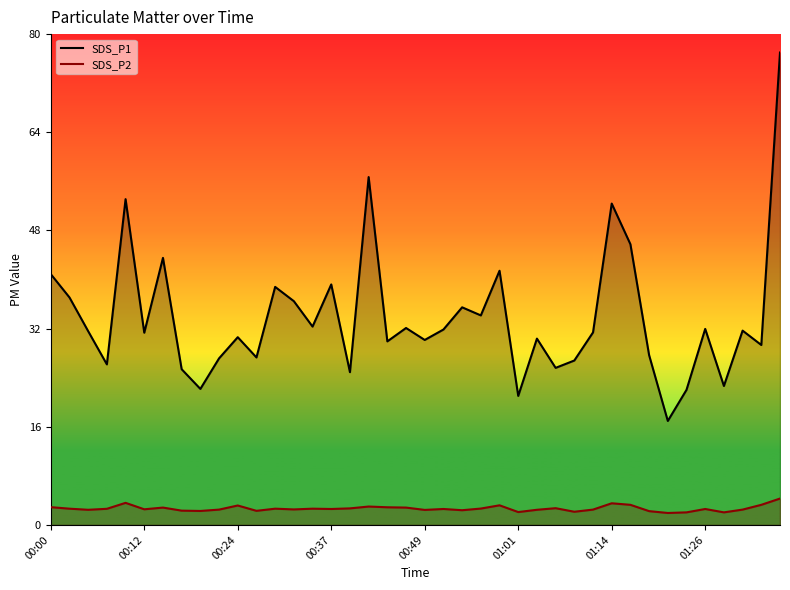

True or false: SDS_P2 and SDS_P1 cross at least once.

False